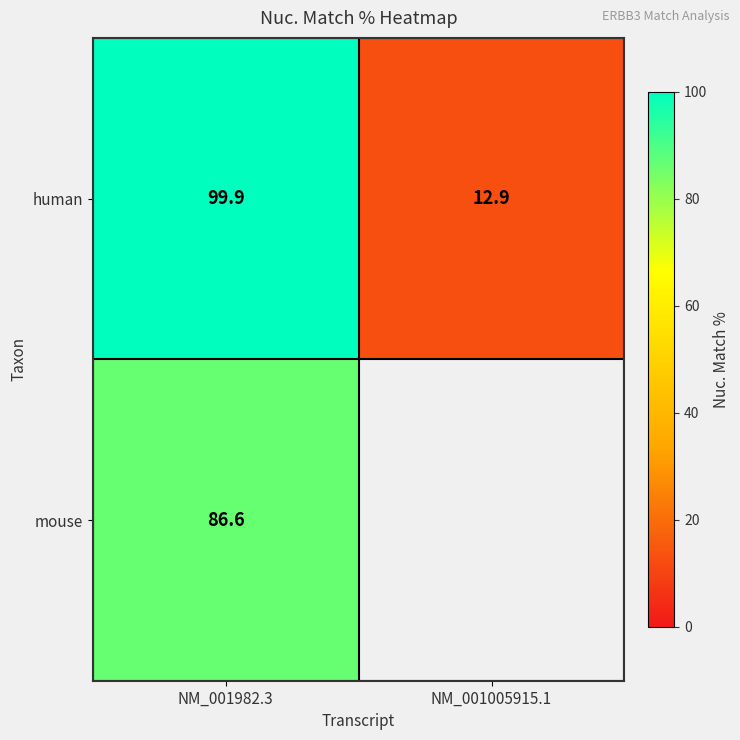

How many values in the human series are below 99?

1